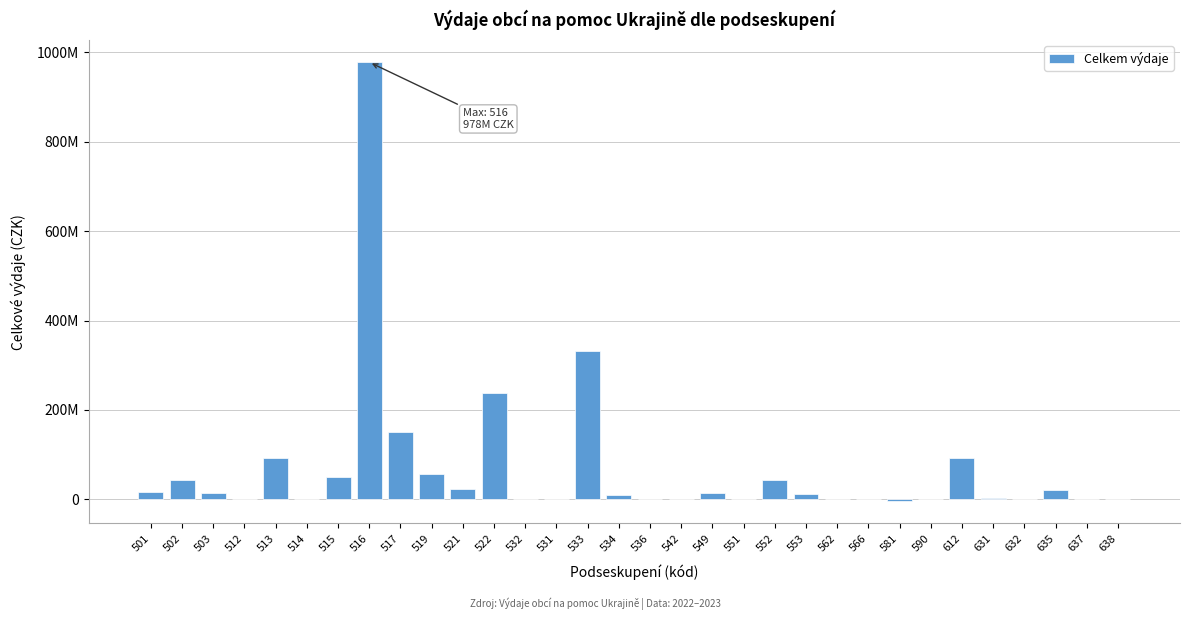

Are the bars horizontal?

No